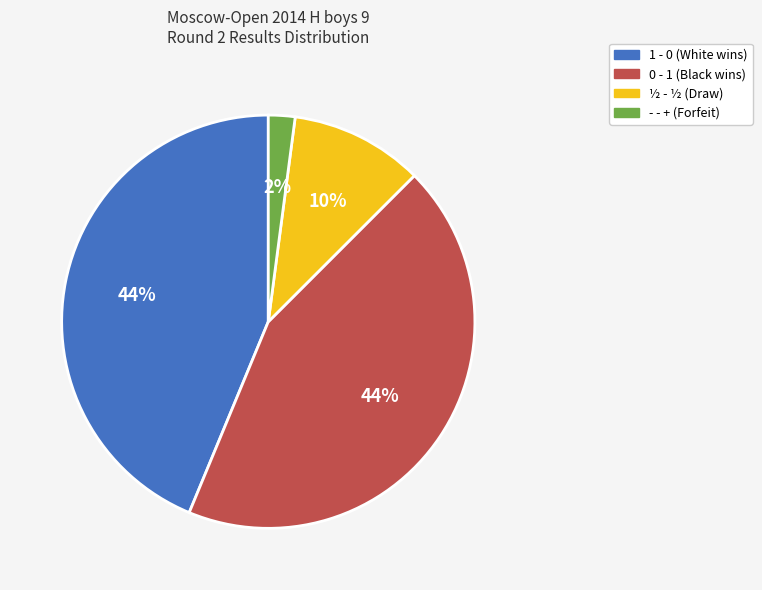

Which slice is the smallest?

- - +